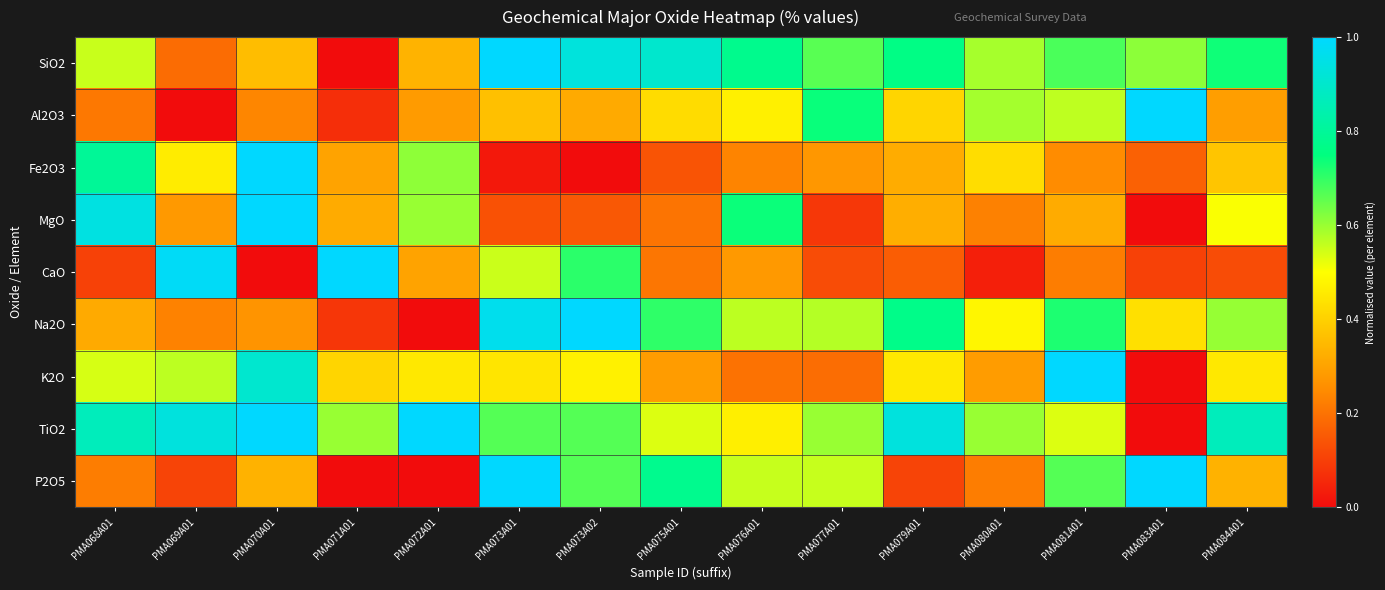

What is the maximum value shown in the chart?

1.0